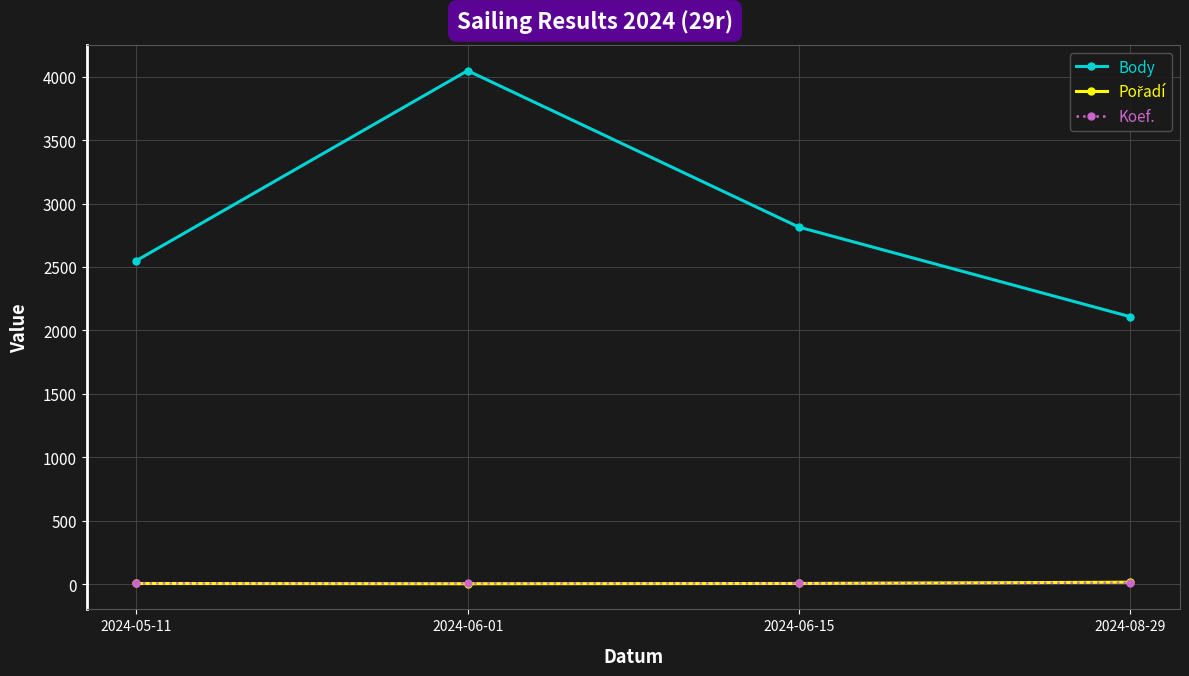

Which category has the lowest value in the Body series?

2024-08-29